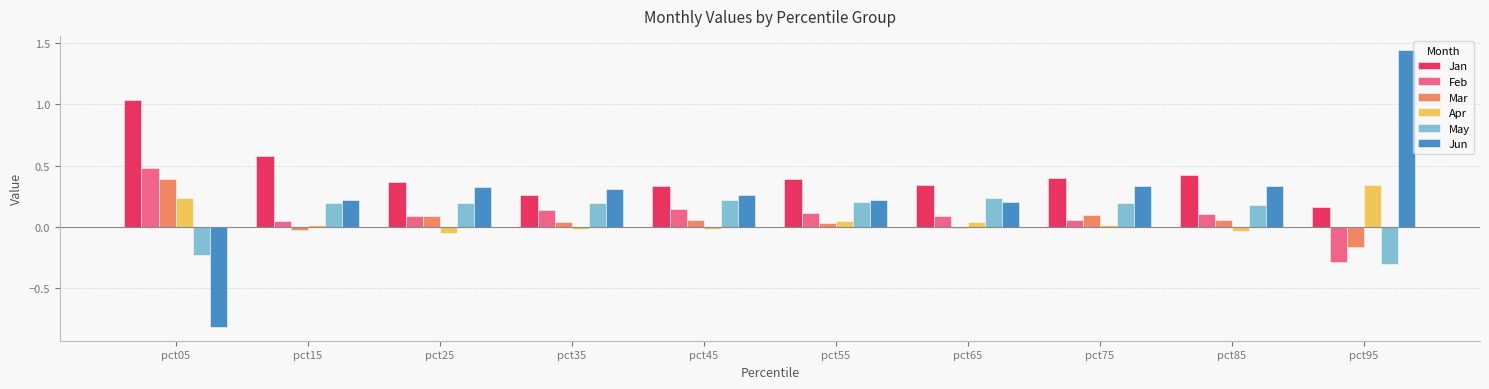

Which series has the widest spread of values?

Jun